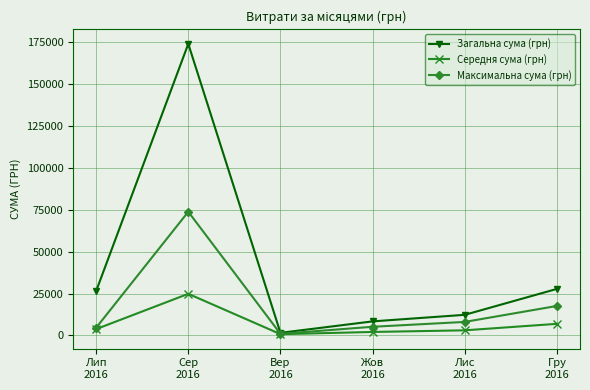

Rank the series by their maximum value, from lowest to highest.

Середня сума (грн), Максимальна сума (грн), Загальна сума (грн)